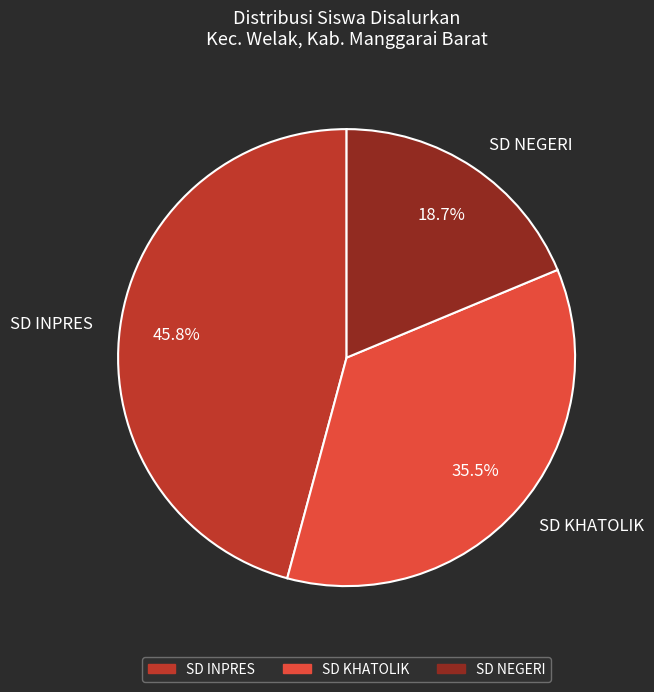

What is the ratio of the value at SD NEGERI to the value at SD KHATOLIK?

0.5